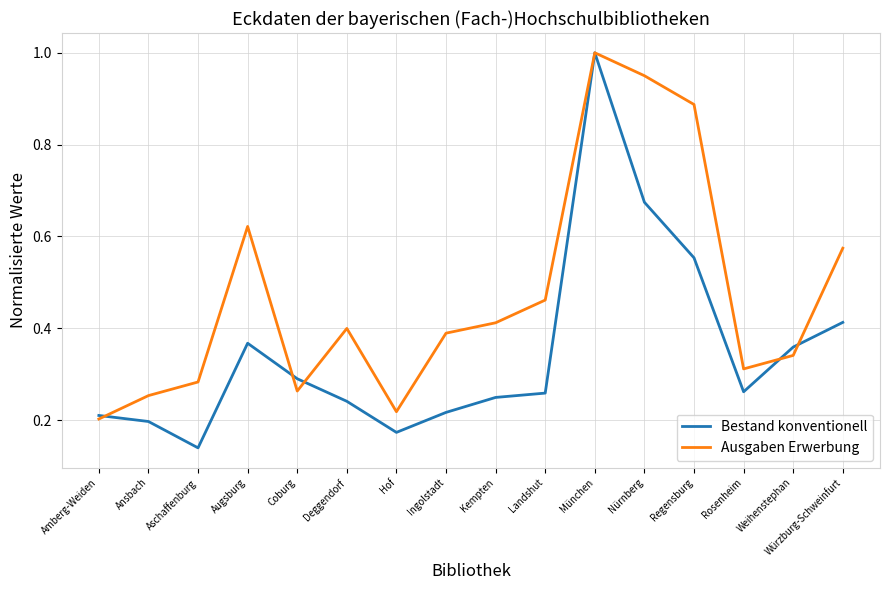

The Bestand konventionell series shows 0.4 at Würzburg-Schweinfurt. True or false?

True